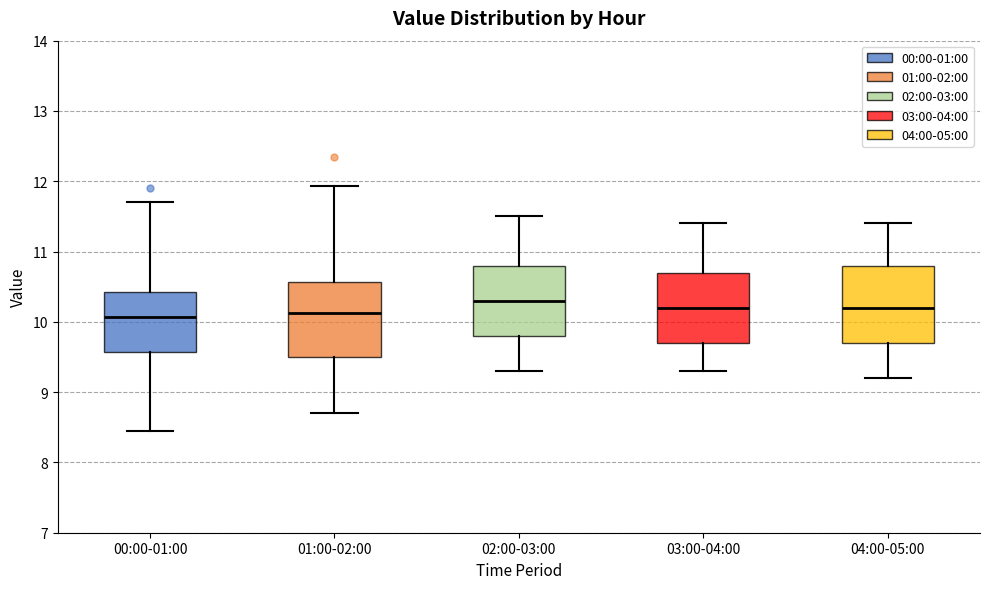

Which box's median line is the highest?

02:00-03:00